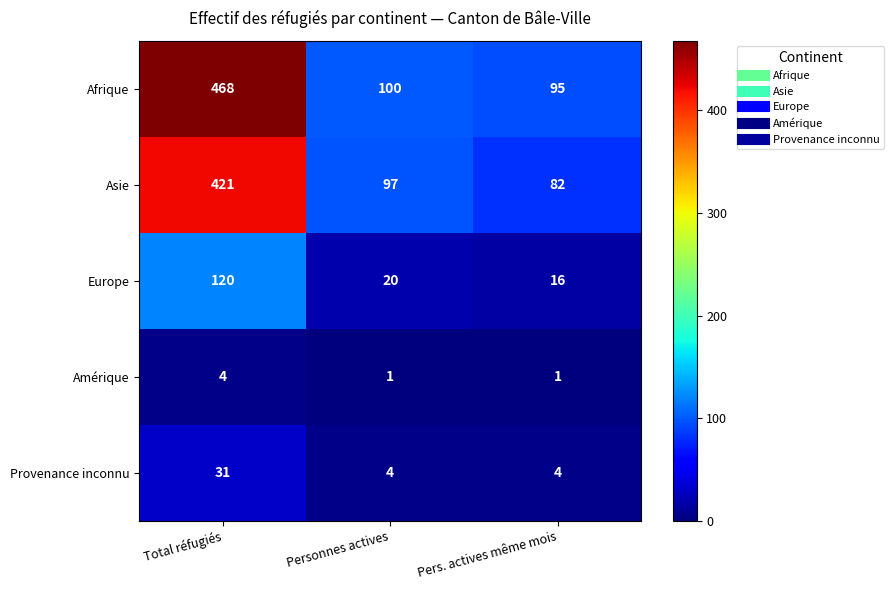

Reading left to right, extract all data points from this chart.

Afrique: 468	100	95
Asie: 421	97	82
Europe: 120	20	16
Amérique: 4	1	1
Provenance inconnu: 31	4	4